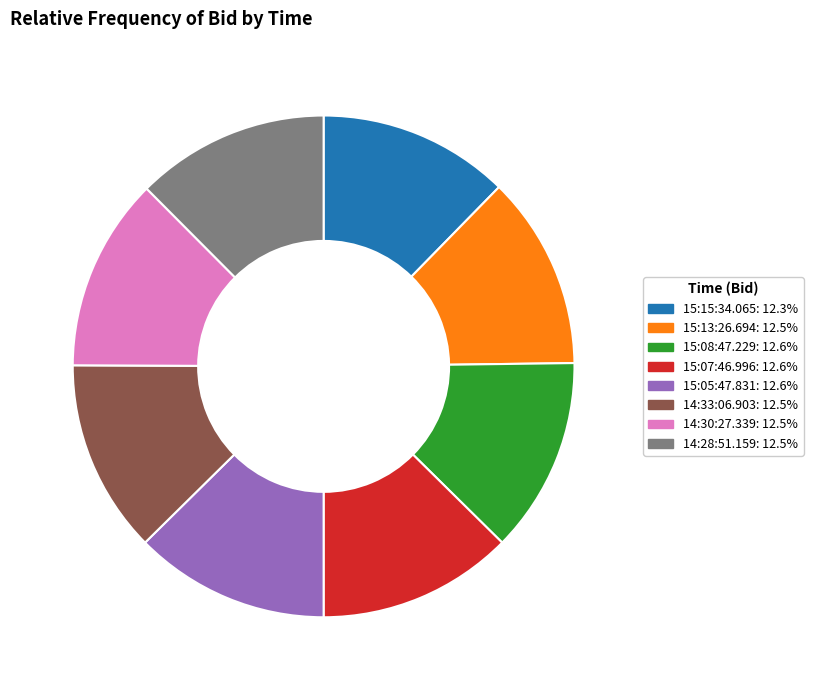

Combined, do 15:13:26.694 and 15:07:46.996 account for over 50%?

No